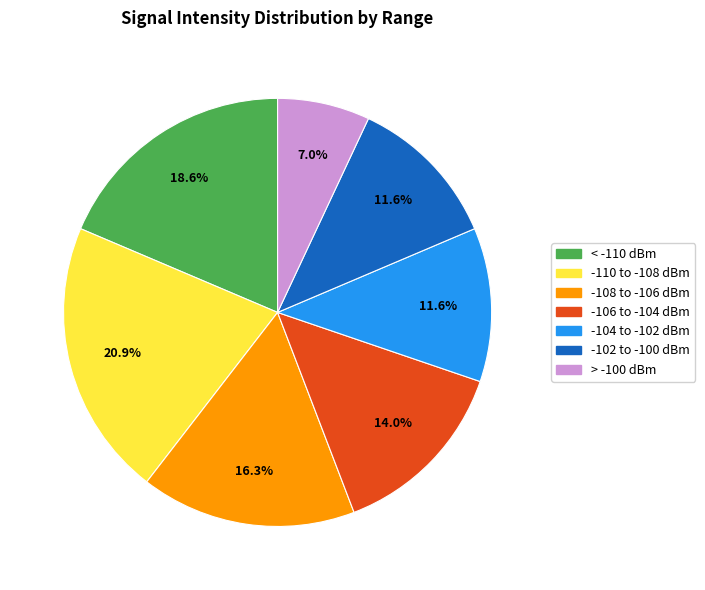

How many slices are in this pie chart?

7